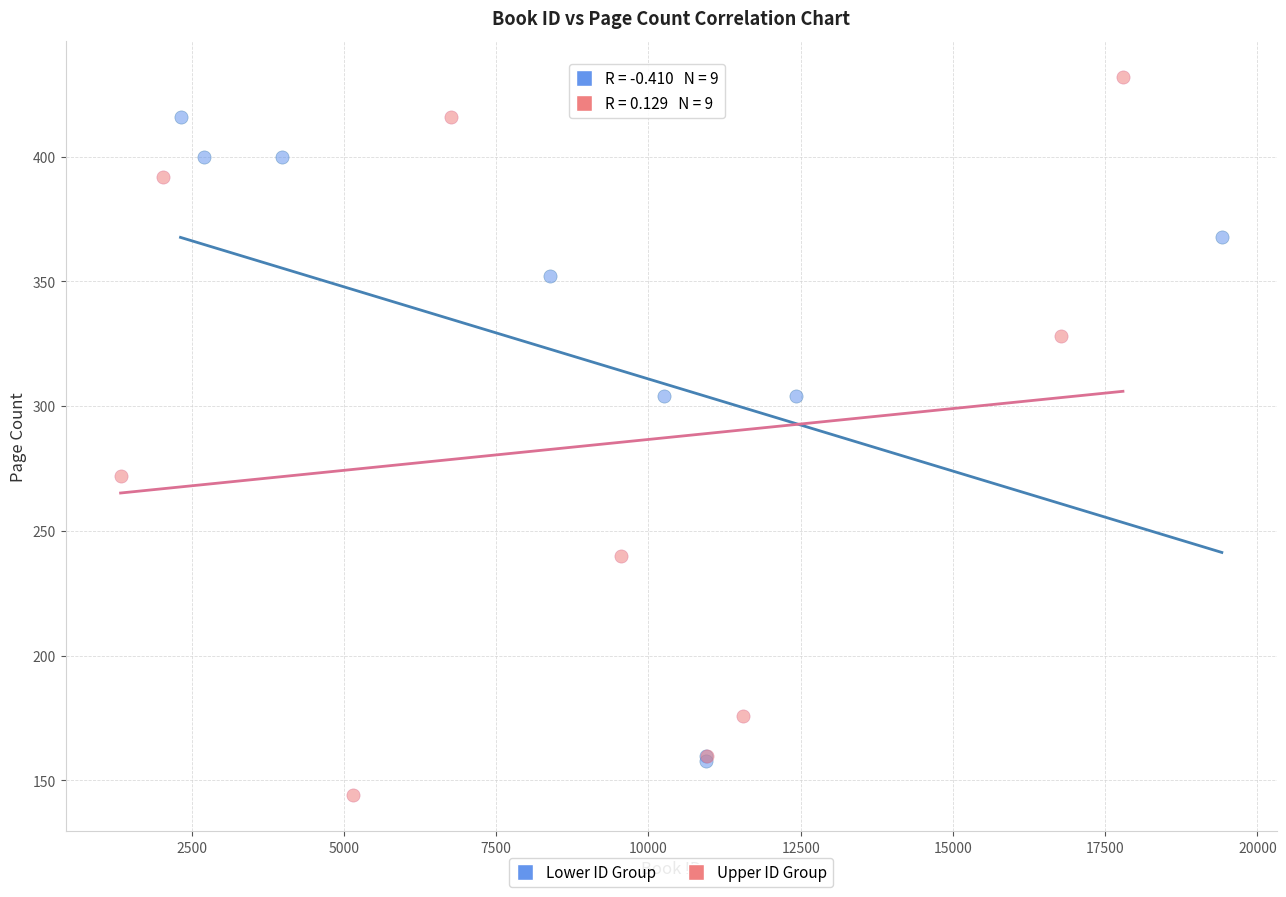

Which series has the largest Y range (max minus min)?

Upper ID Group